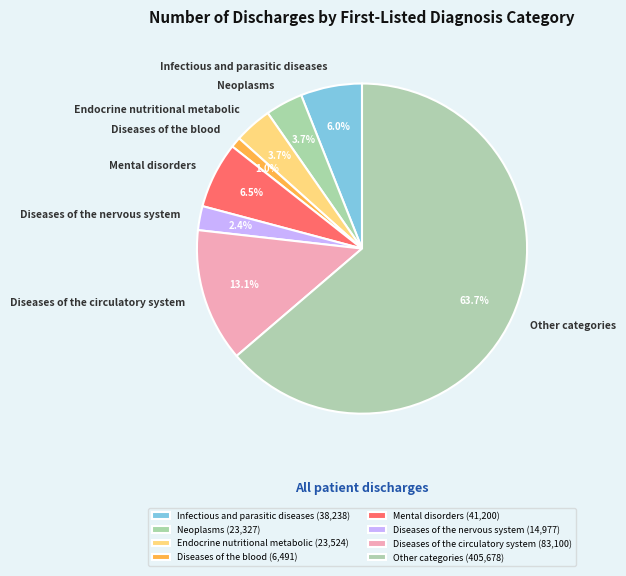

What is the majority slice?

Other categories